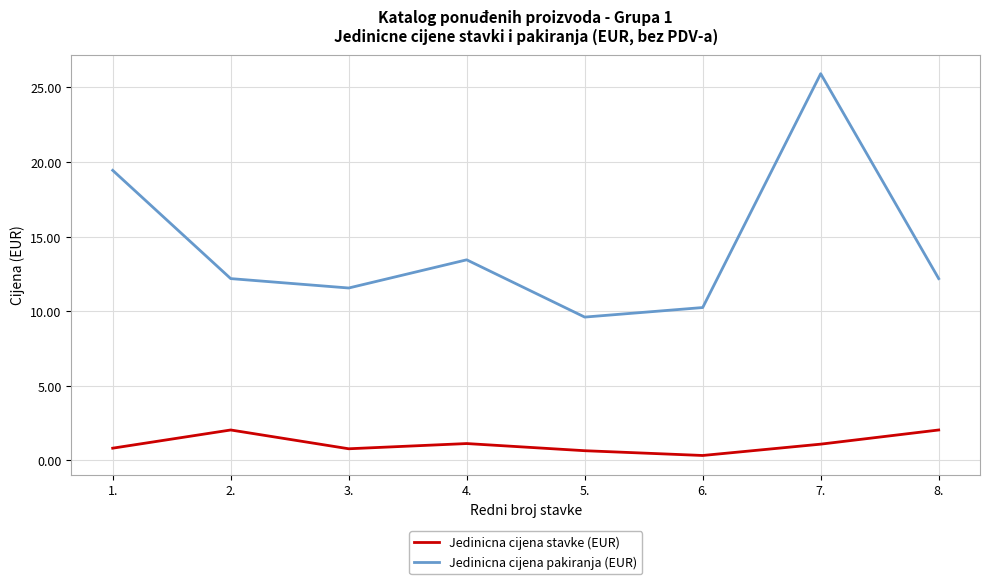

Where is the first local minimum for Jedinicna cijena pakiranja (EUR)?

3.